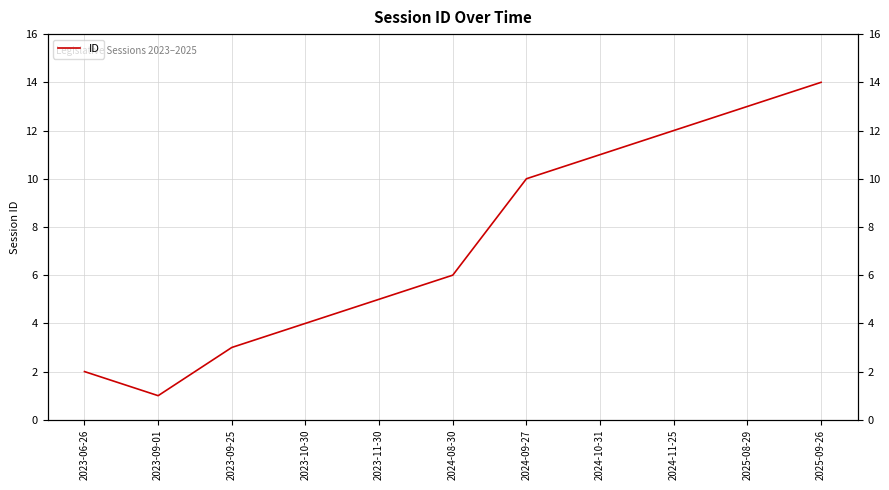

What is the difference between the values at 2024-10-31 and 2024-11-25?

1